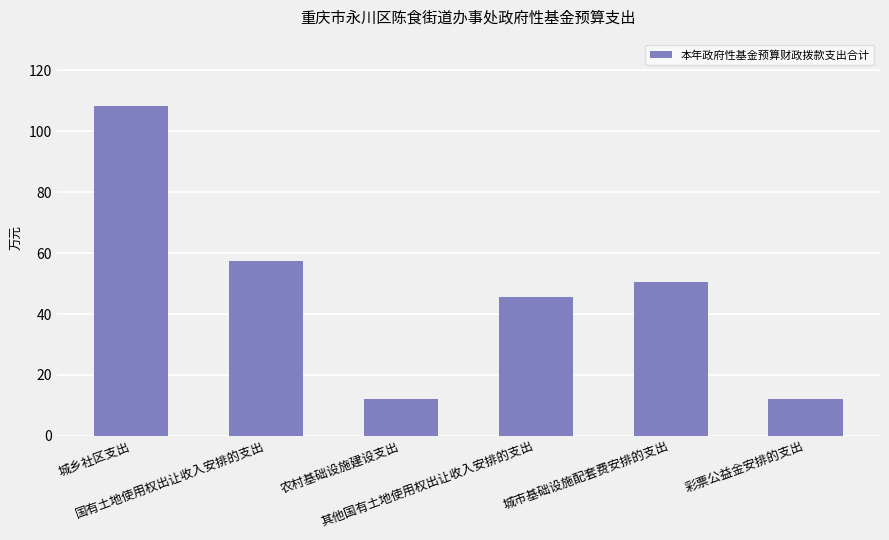

What is the smallest value displayed?

12.0